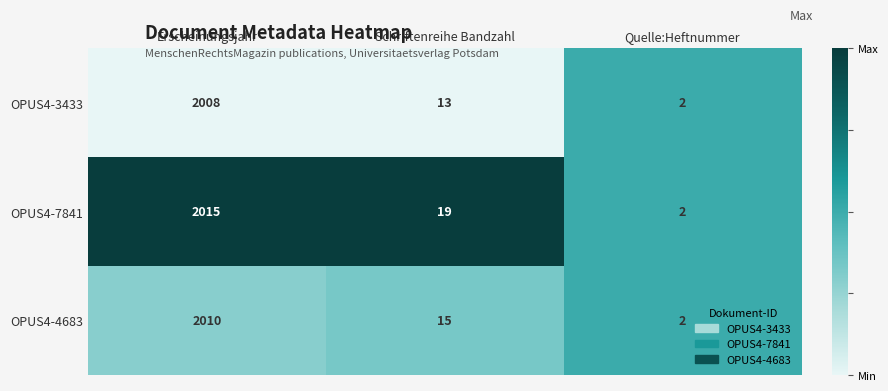

Reading left to right, extract all data points from this chart.

OPUS4-3433: 2008	13	2
OPUS4-7841: 2015	19	2
OPUS4-4683: 2010	15	2